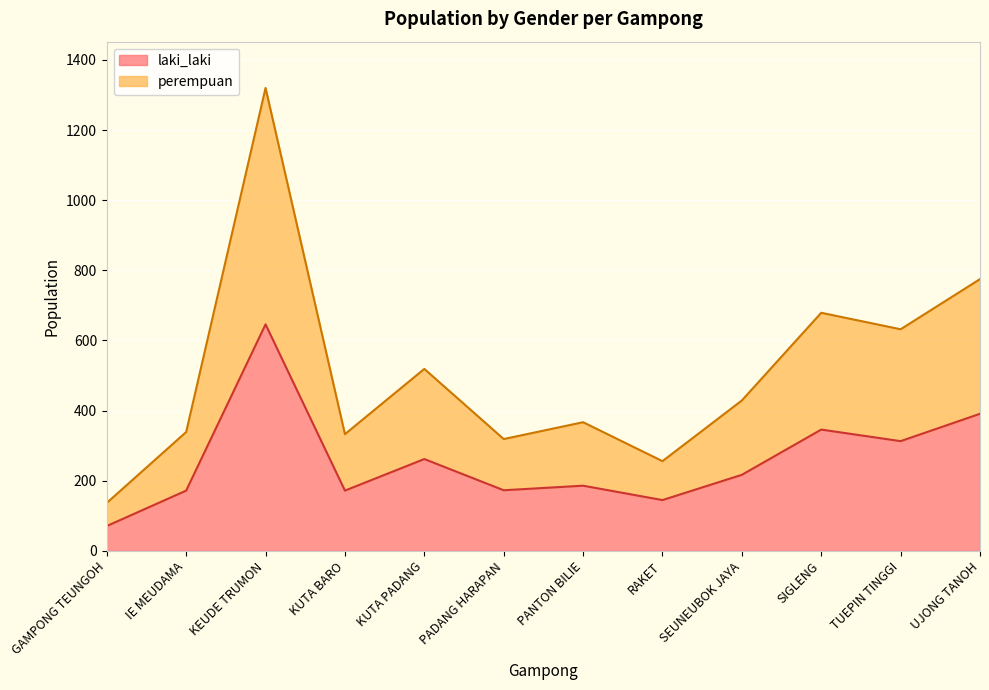

Which series changed the most between KEUDE TRUMON and UJONG TANOH?

perempuan